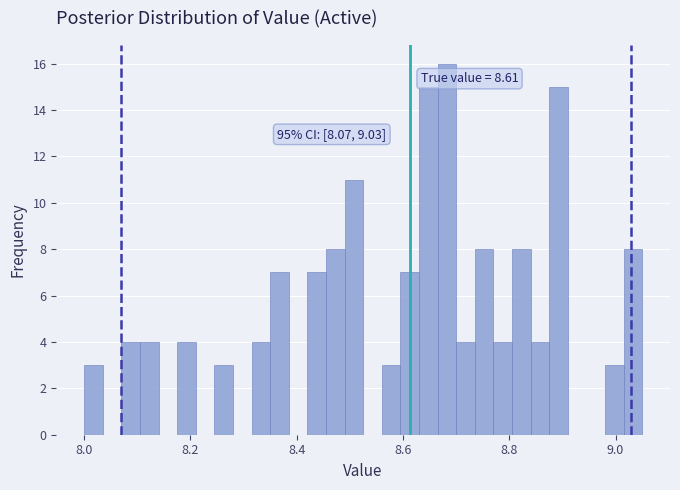

Read against the x-axis, roughly where is the centre of the tallest bar?

8.68